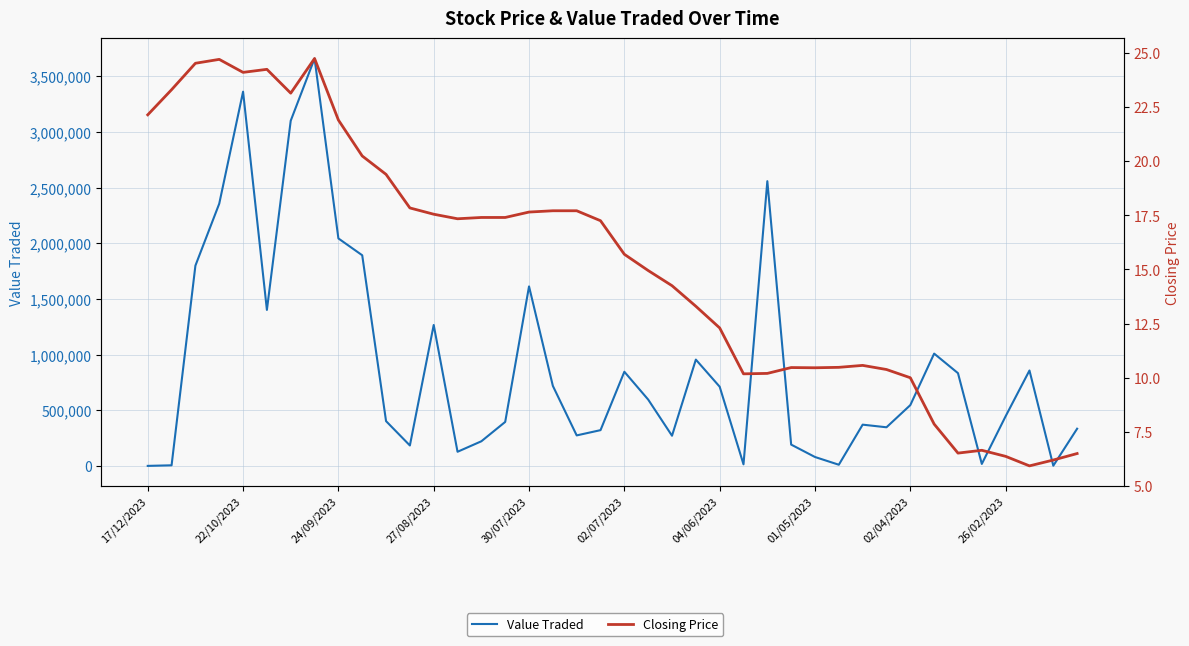

True or false: Closing Price and Value Traded intersect in this chart.

False